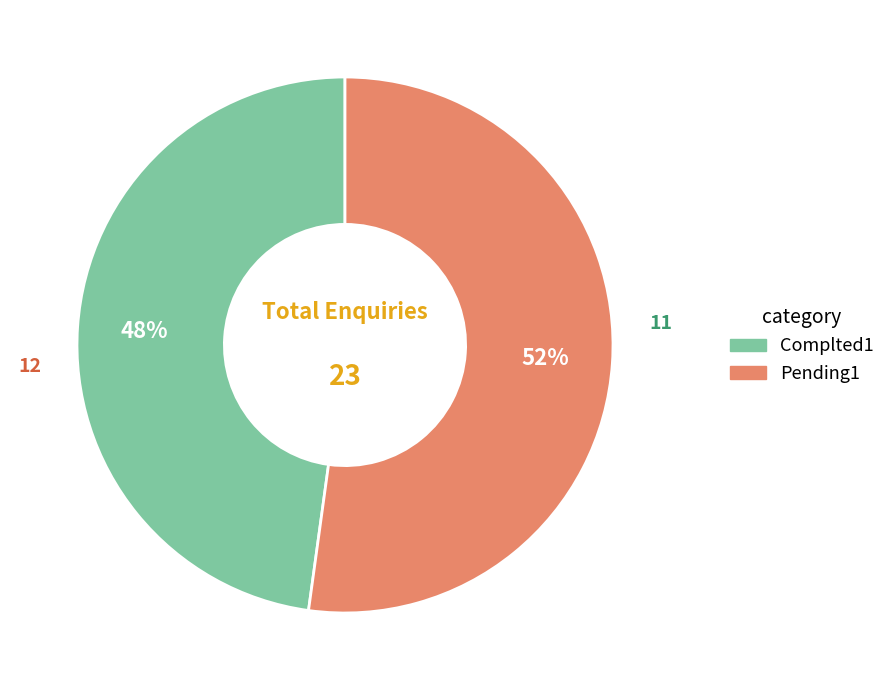

Does Complted1 account for over 50% of the chart?

No